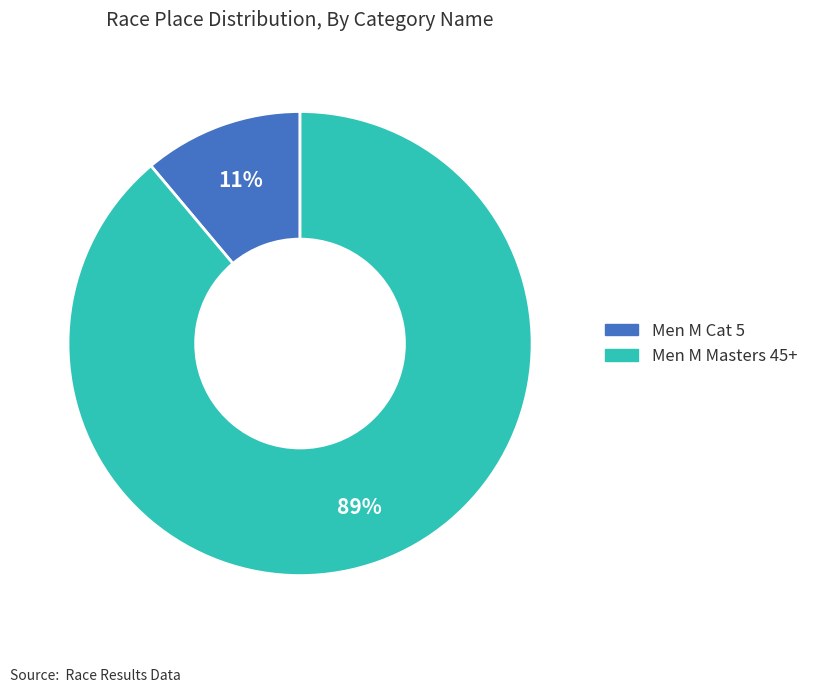

Is the sum of Men M Masters 45+ and Men M Cat 5 greater than half?

Yes